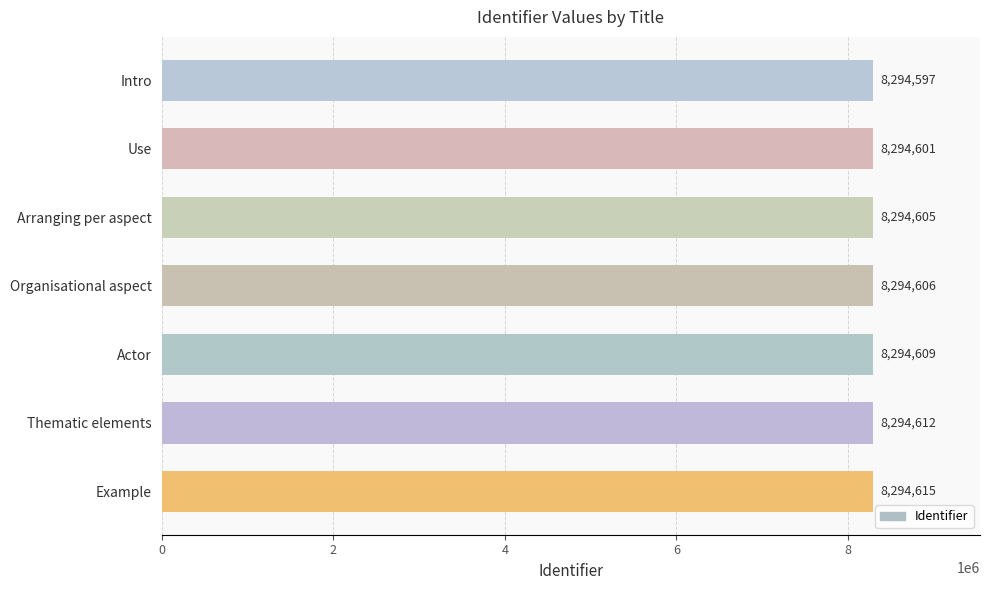

Rank the categories by value from lowest to highest.

Intro, Use, Arranging per aspect, Organisational aspect, Actor, Thematic elements, Example